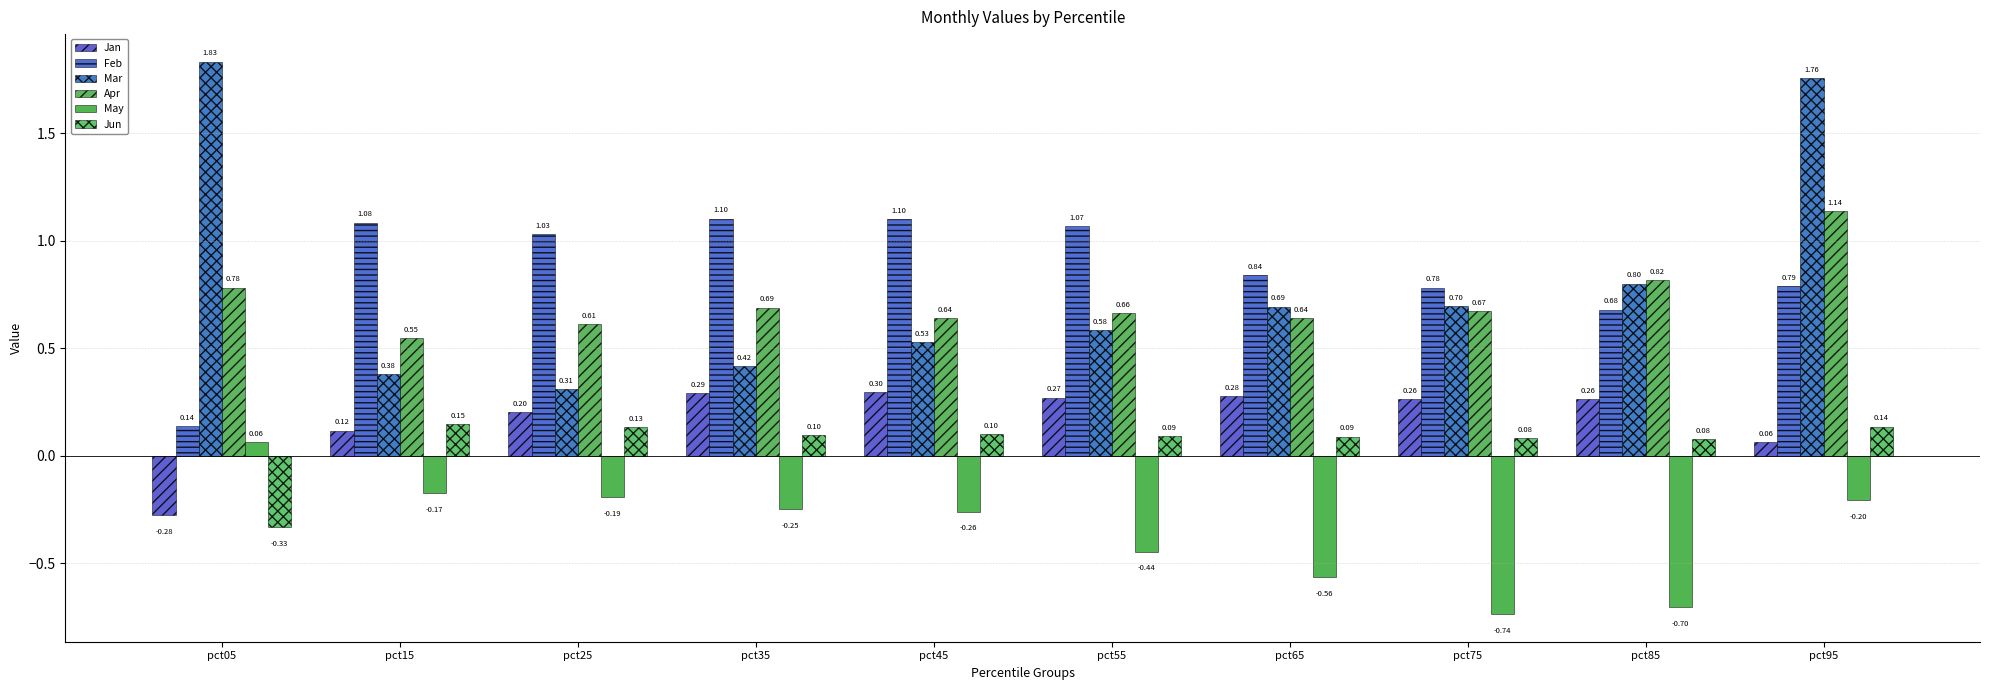

At which label is Jun closest to 0?

pct85